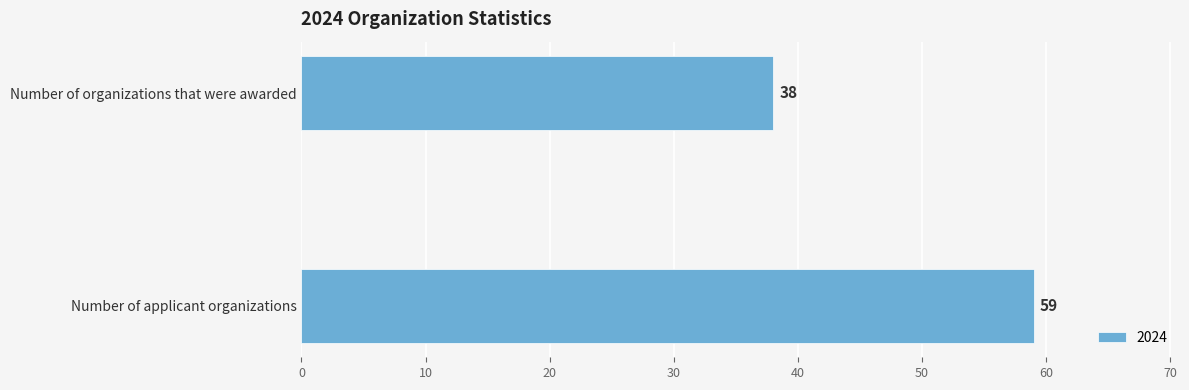

Reading bottom to top, list all the values displayed in this chart.

59	38